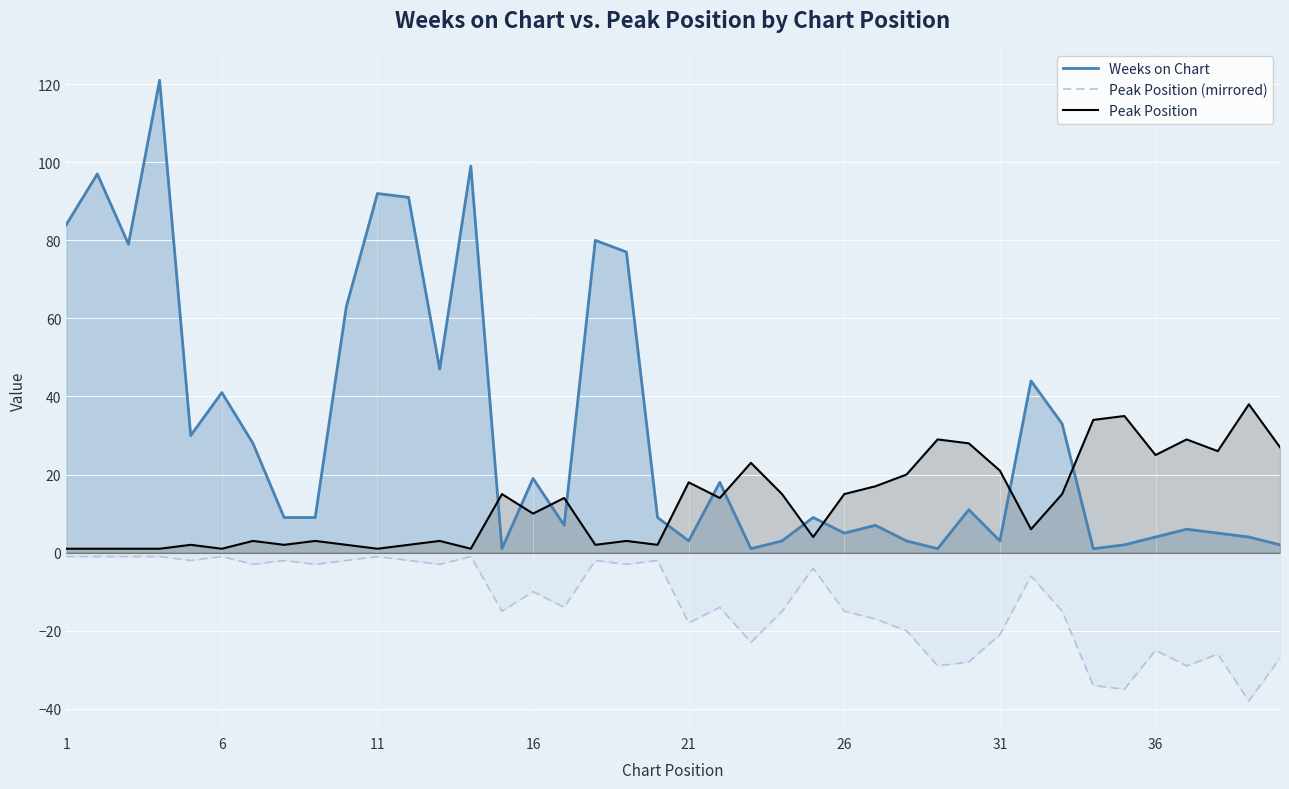

What value does the Weeks on Chart series have at 26, to the nearest 50?

0